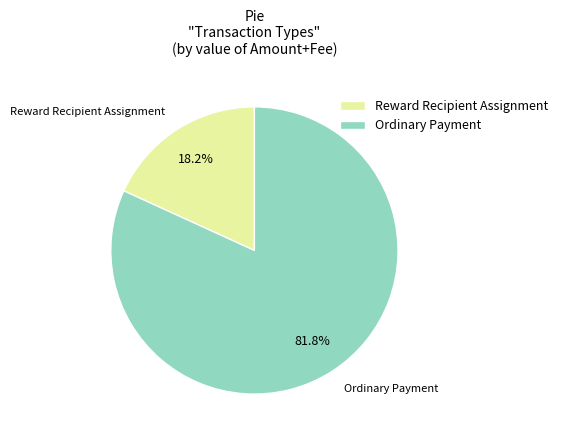

What is the total percentage of Ordinary Payment and Reward Recipient Assignment?

100.0%